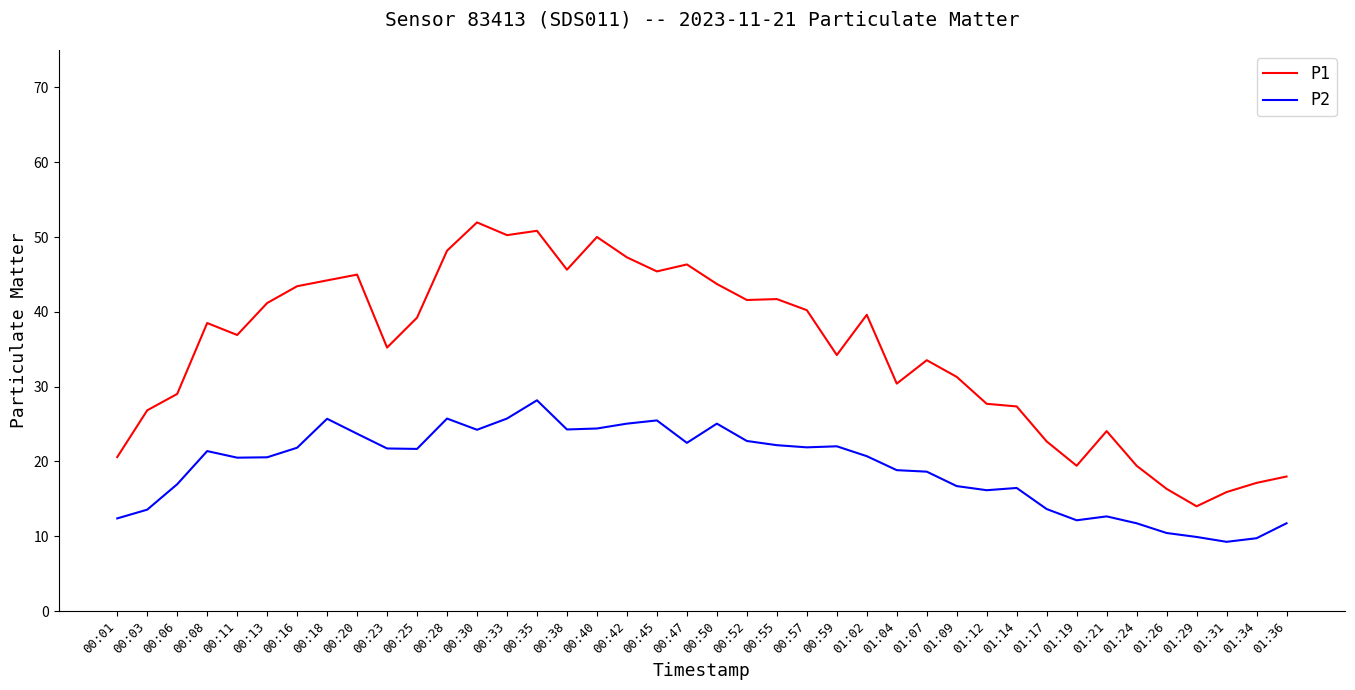

The P1 series shows 69.4 at 01:02. True or false?

False